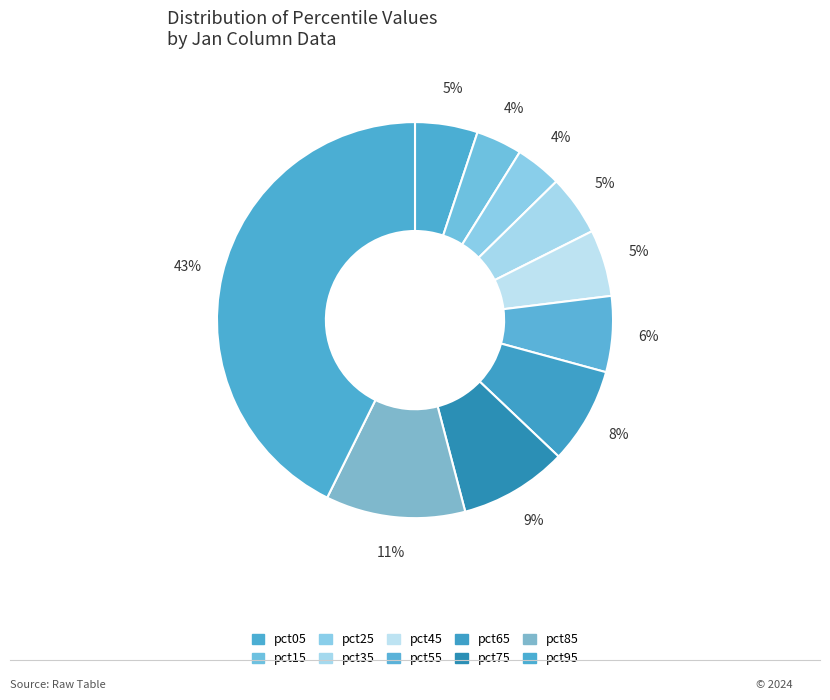

True or false: pct45 accounts for 5% of the total.

True